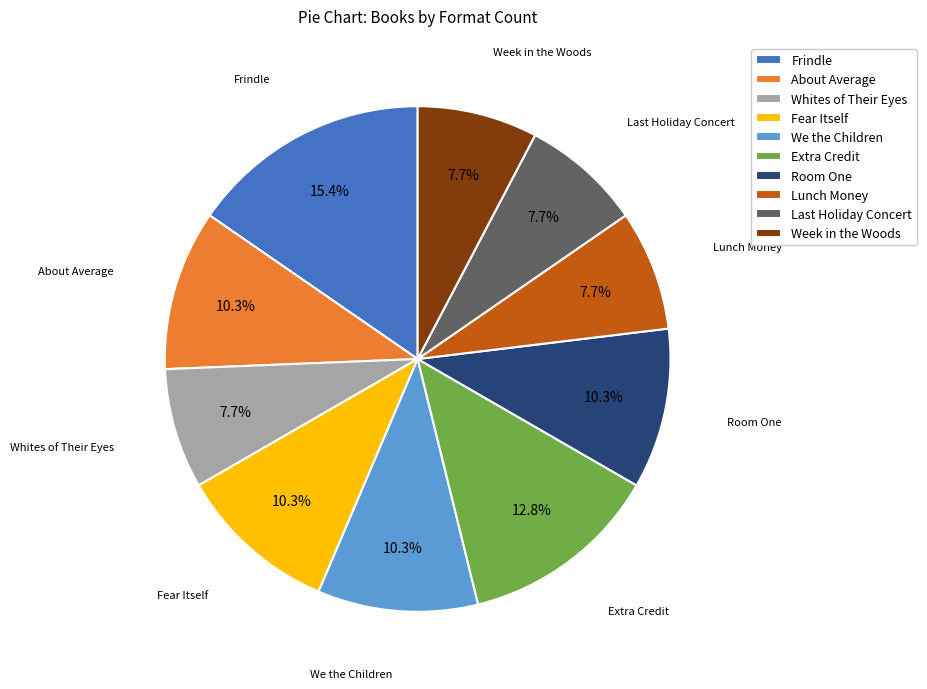

Count the number of slices in the pie.

10